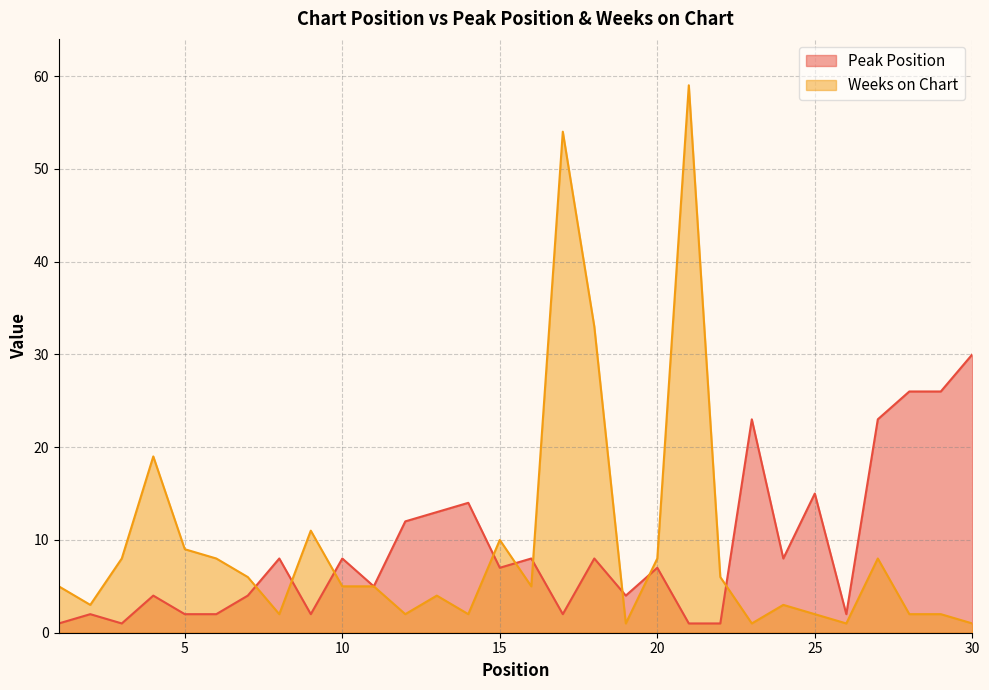

What is the total value across all series at 19?

5